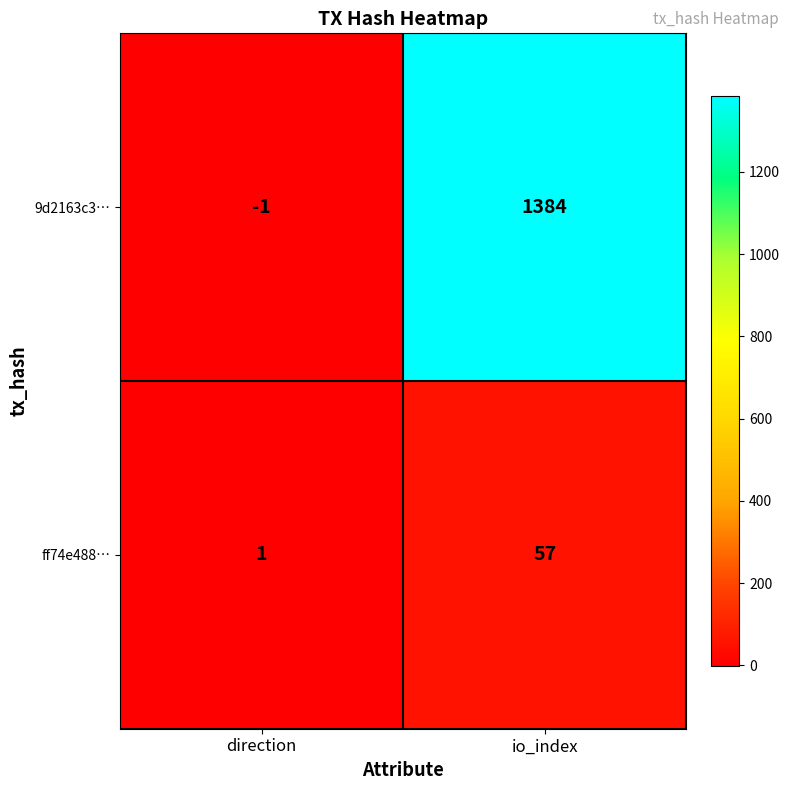

What is the difference between the 9d2163c3… values at direction and io_index?

1385